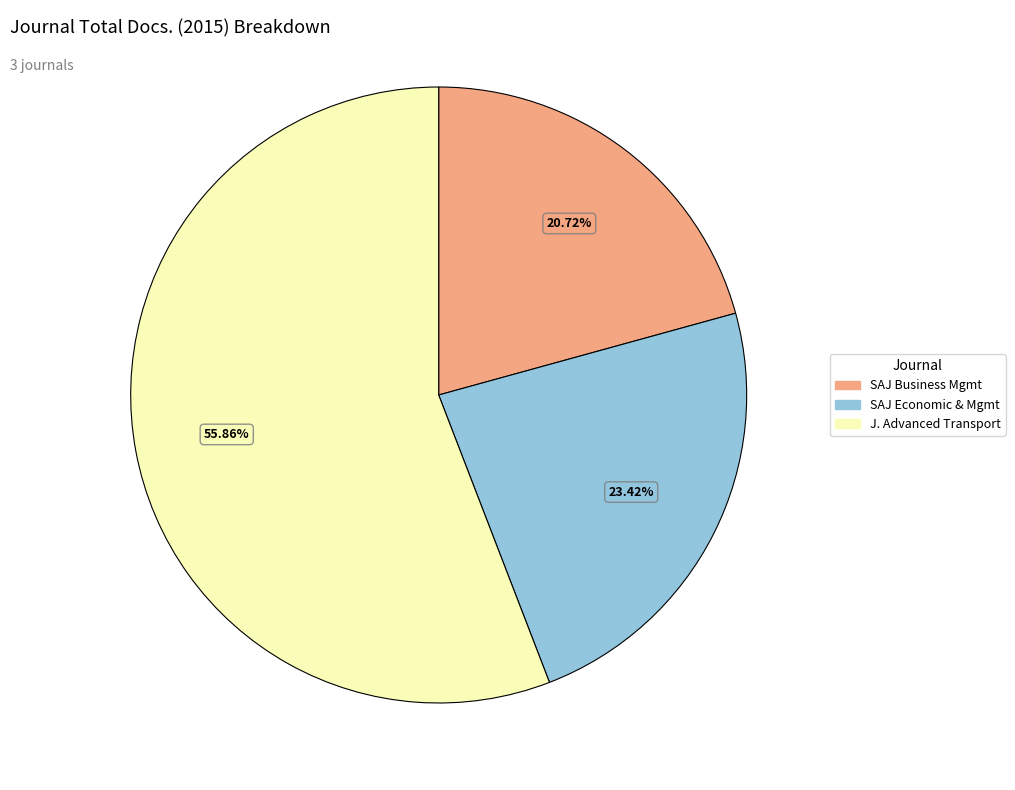

Rank the categories by value from highest to lowest.

J. Advanced Transport, SAJ Economic & Mgmt, SAJ Business Mgmt